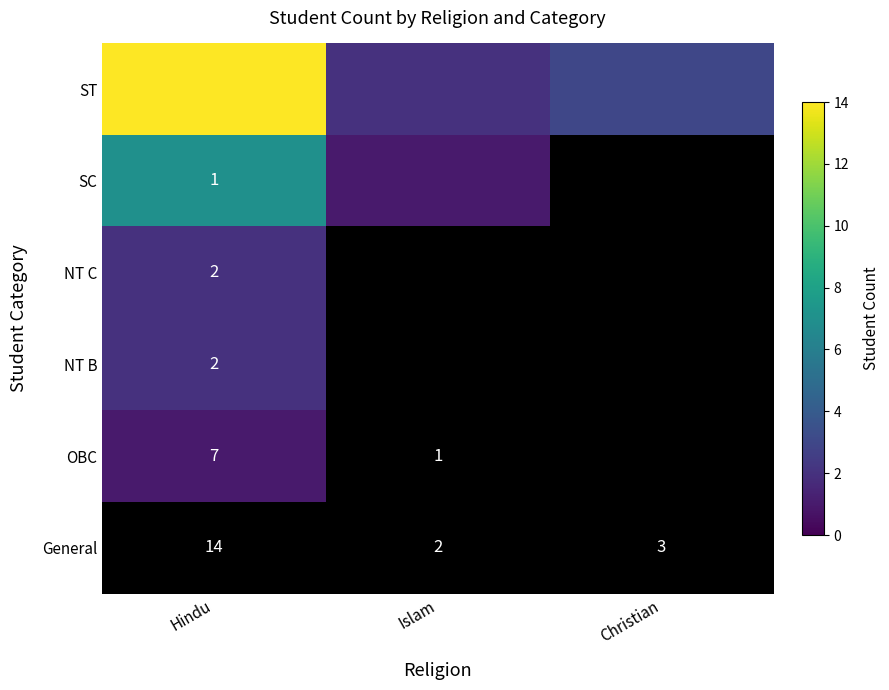

What is the sum of the ST values at Christian and Islam?

5